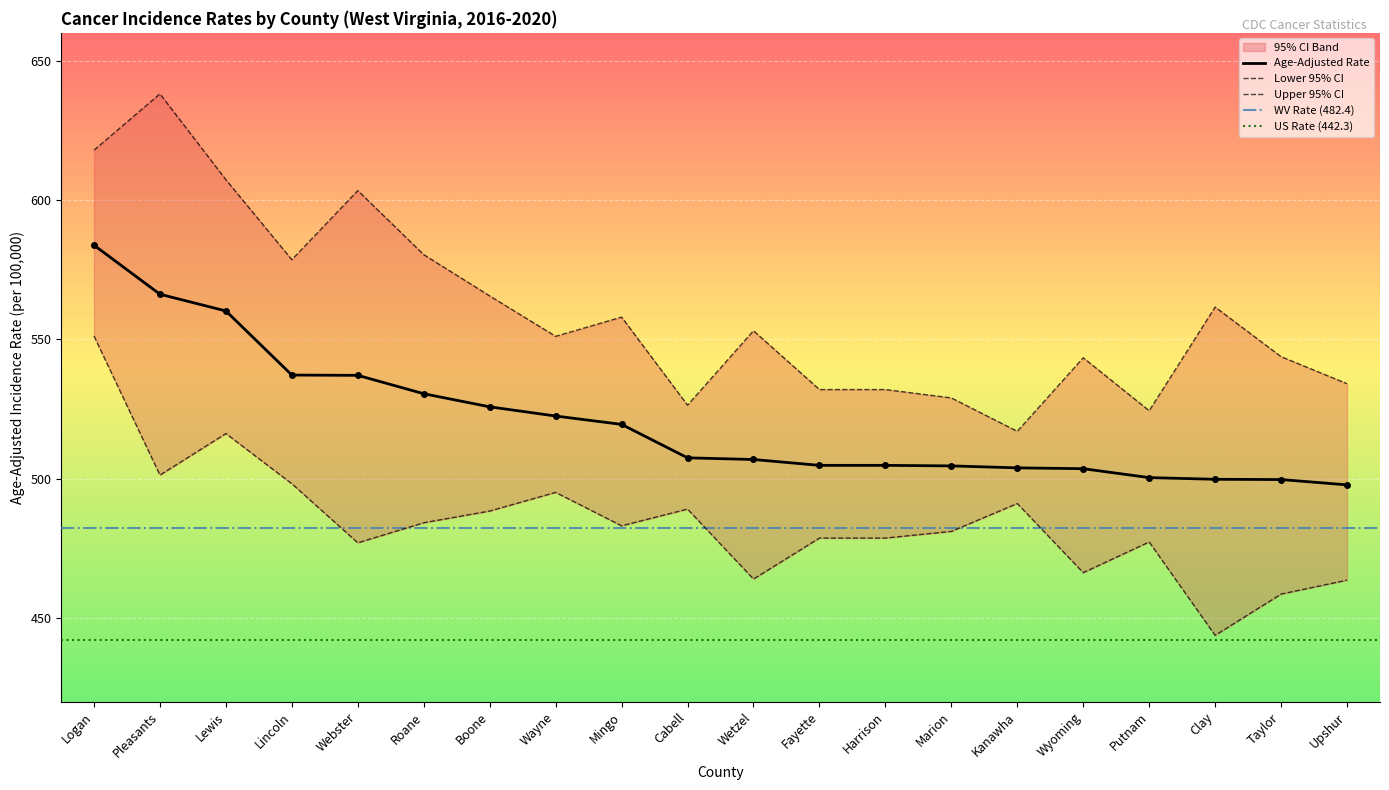

At which category is the sum across all series the highest?

Logan